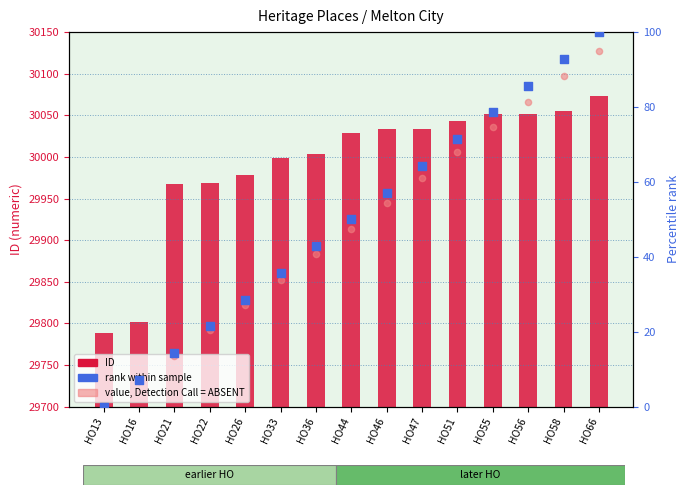

At how many categories does at least one series exceed 13475?

15